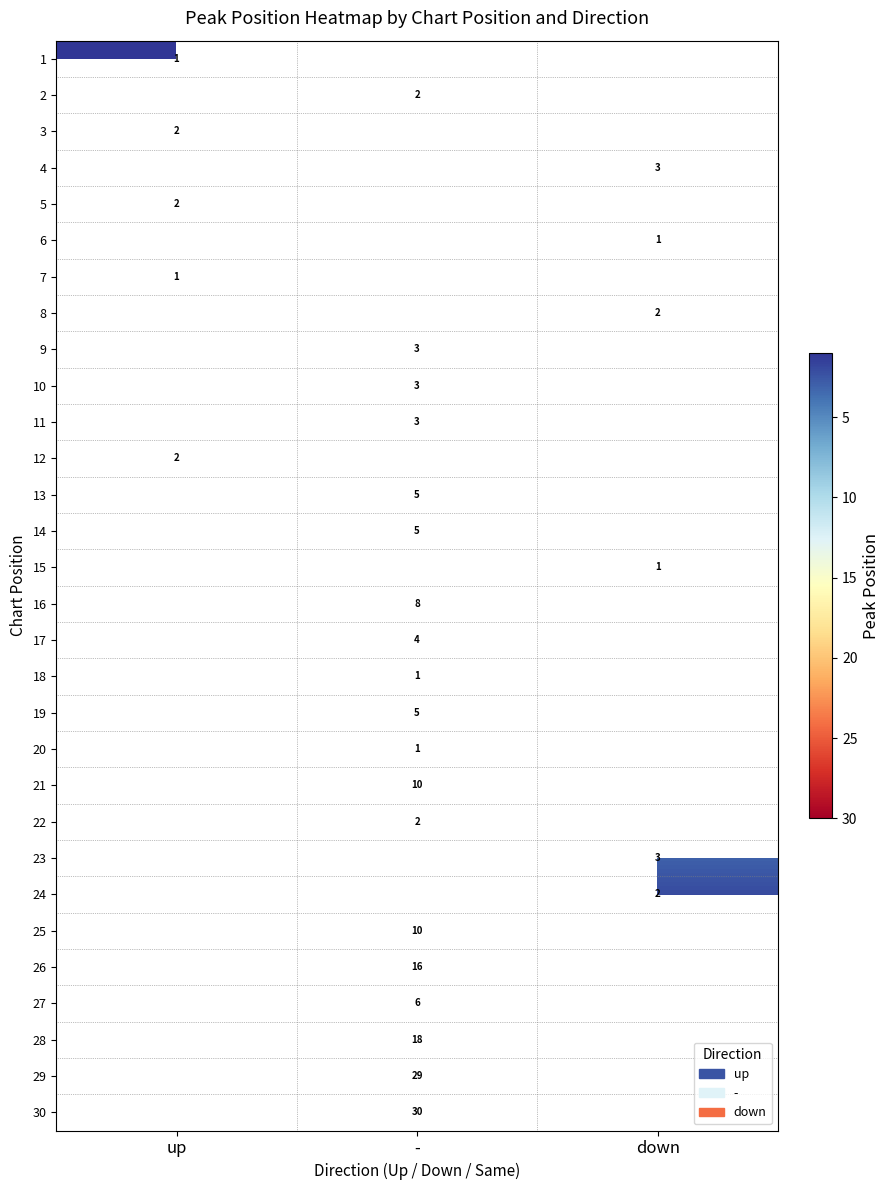

The 29 series shows 43.3 at -. True or false?

False